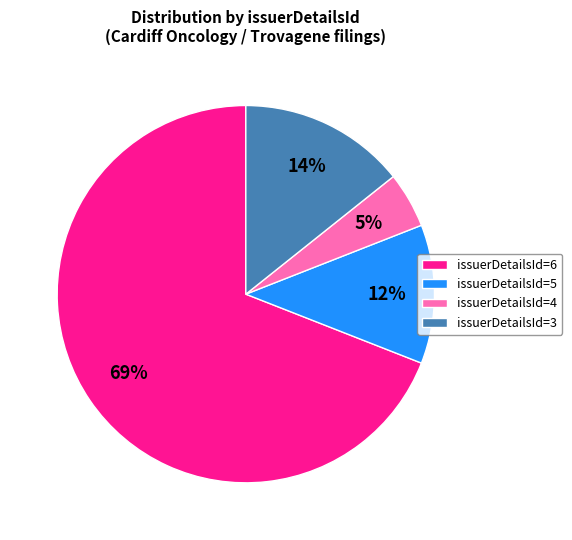

The issuerDetailsId=4 slice represents 12% of the pie. True or false?

False